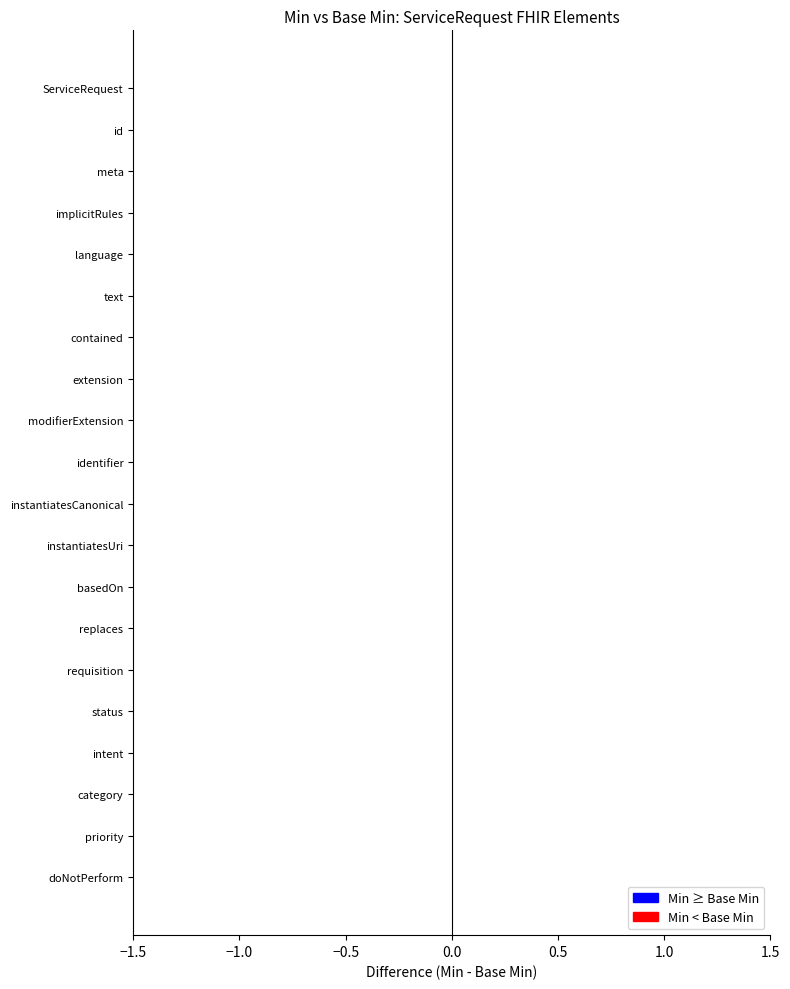

Is it true that Base Min equals 0 at ServiceRequest.basedOn?

True